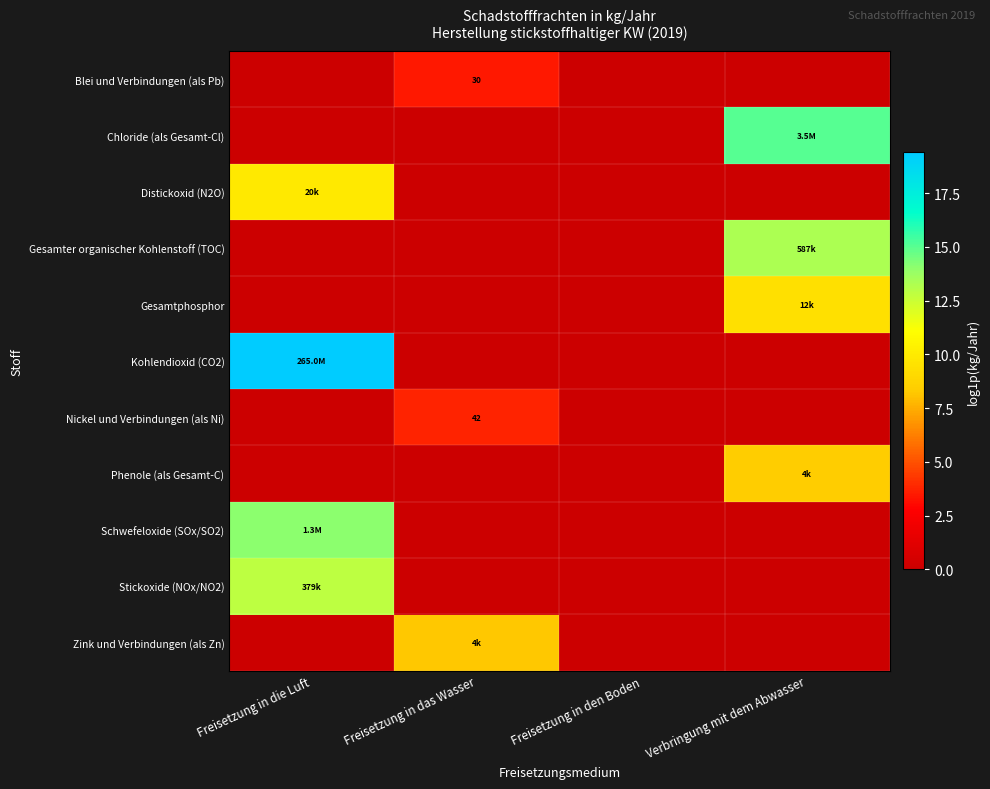

Which series changed the most between Freisetzung in die Luft and Freisetzung in den Boden?

Kohlendioxid (CO2)